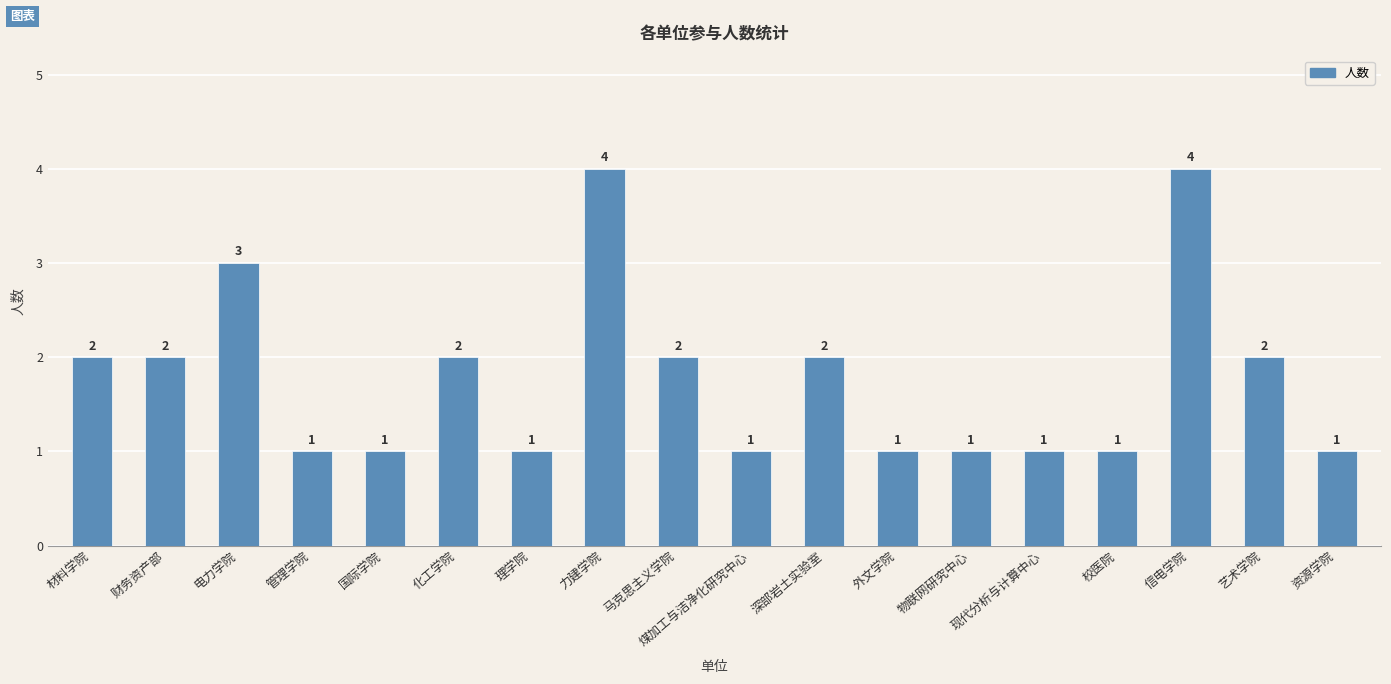

What is the smallest value displayed?

1